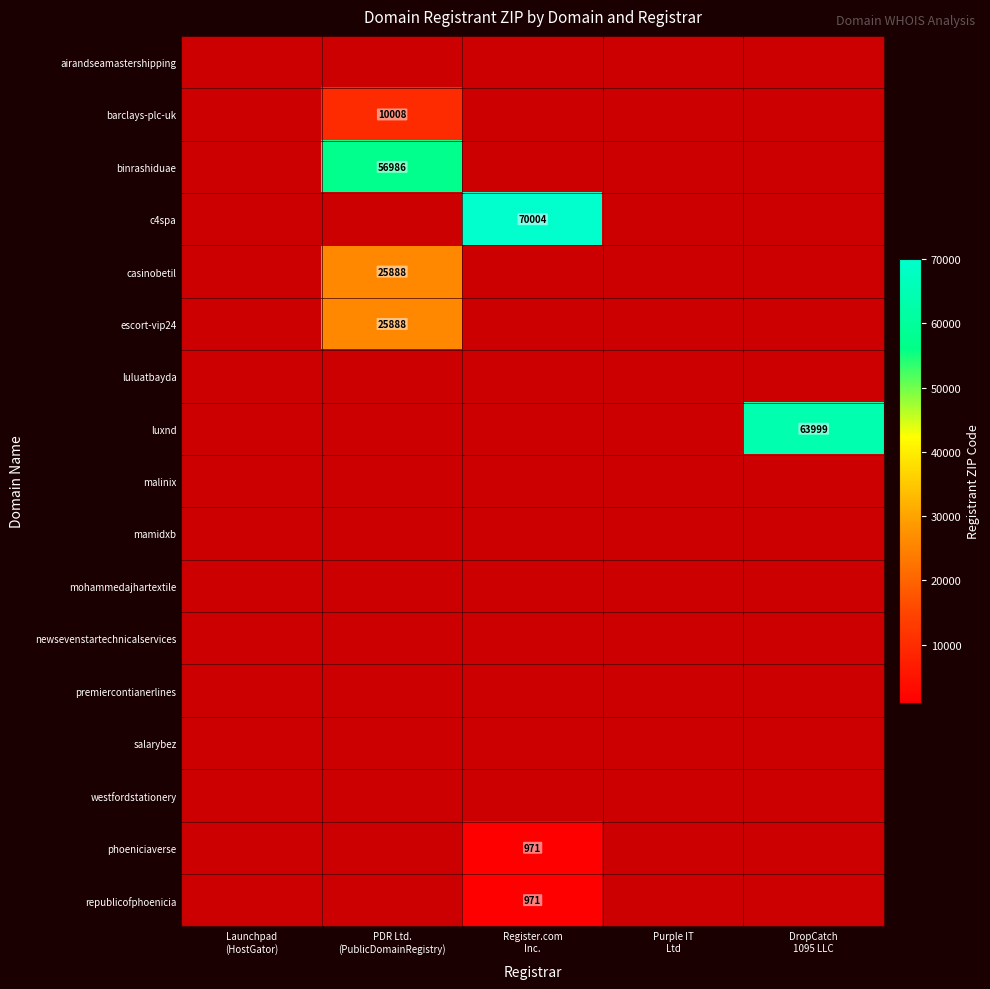

At which category is the sum across all series the highest?

PDR Ltd.
(PublicDomainRegistry)